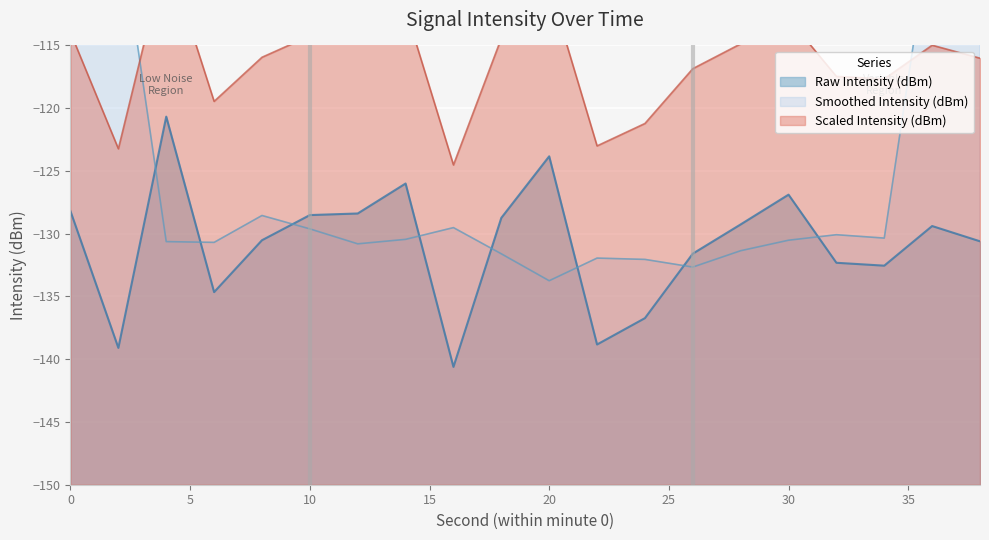

List the labels in order of value, largest first.

4, 20, 14, 30, 0, 12, 10, 18, 28, 36, 8, 38, 26, 32, 34, 6, 24, 22, 2, 16